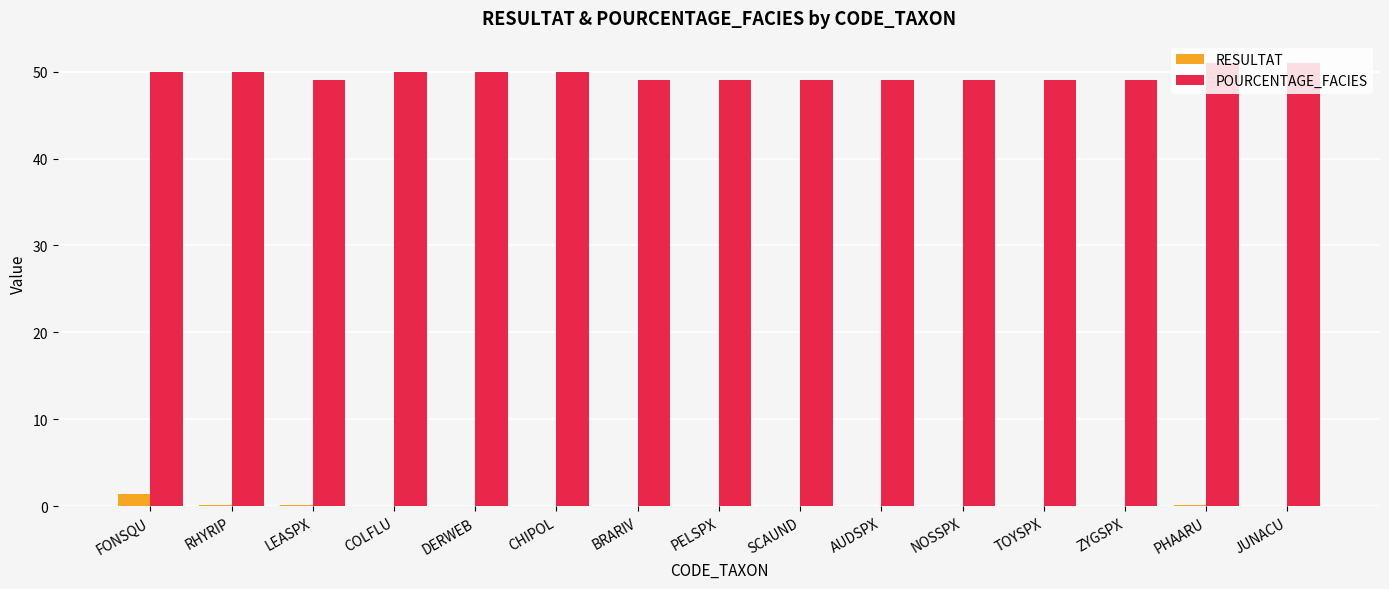

The POURCENTAGE_FACIES series shows 50.0 at COLFLU. True or false?

True